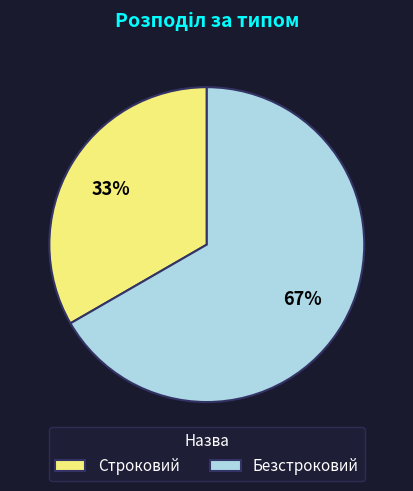

Which category has the biggest portion of the pie?

Безстроковий